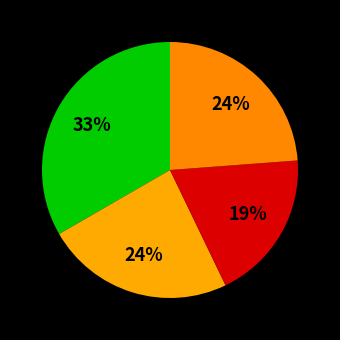

Rank the categories by value from highest to lowest.

Grade 9, Grade 10, Grade 12, Grade 11